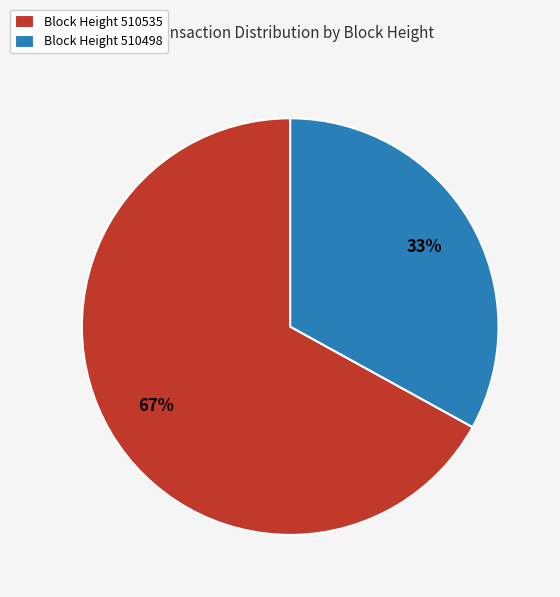

Rank the categories by value from highest to lowest.

Block Height 510535, Block Height 510498